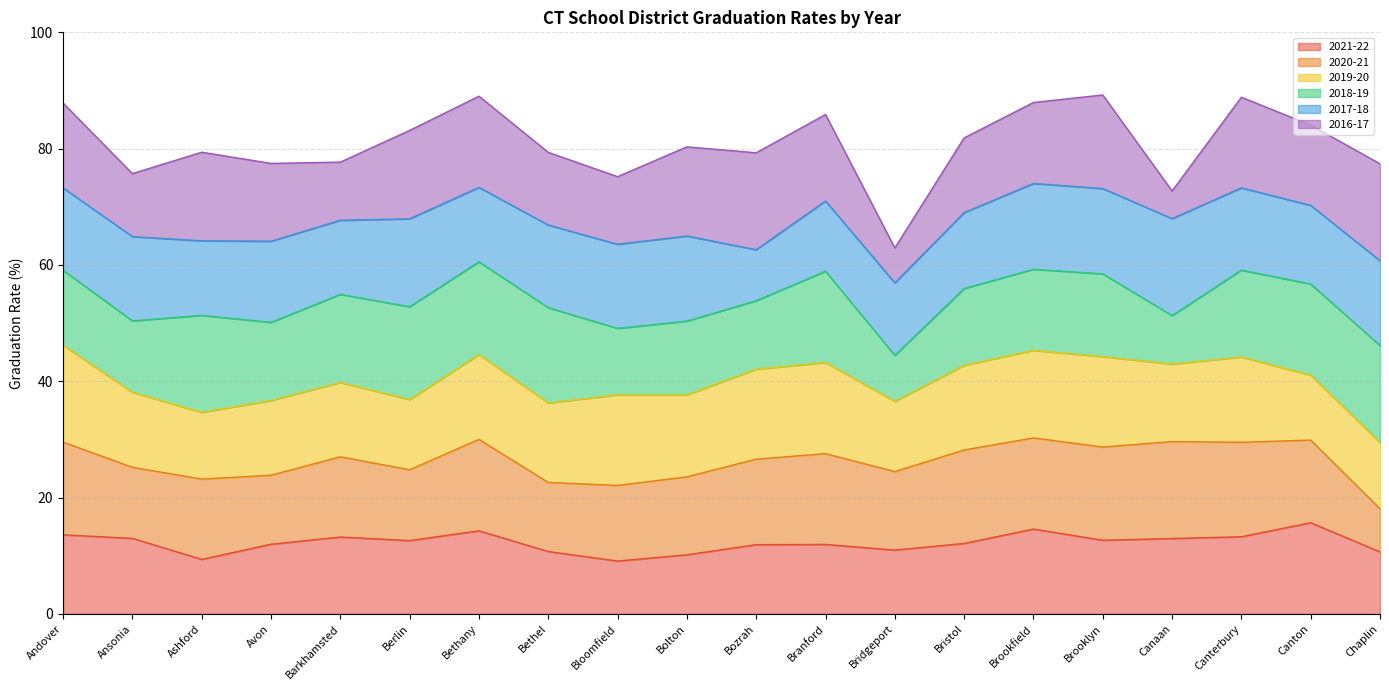

At how many categories does at least one series exceed 42?

20